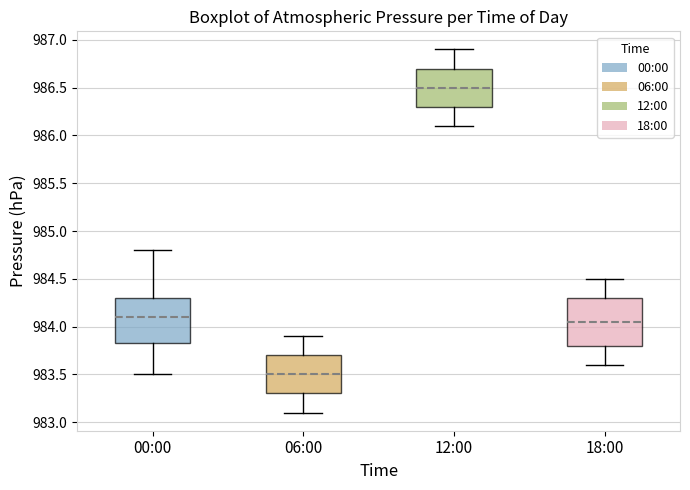

Which box's median line is the highest?

12:00